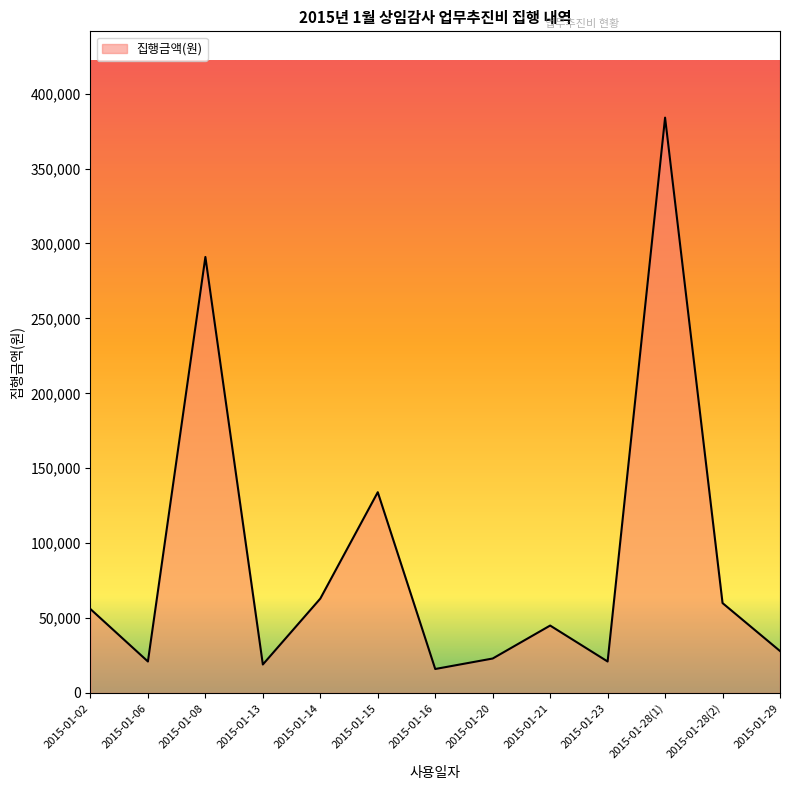

Reading left to right, extract all data points from this chart.

2015-01-02=56000	2015-01-06=21000	2015-01-08=291000	2015-01-13=19000	2015-01-14=63000	2015-01-15=134000	2015-01-16=16000	2015-01-20=23000	2015-01-21=45000	2015-01-23=21000	2015-01-28(1)=384000	2015-01-28(2)=60000	2015-01-29=28000